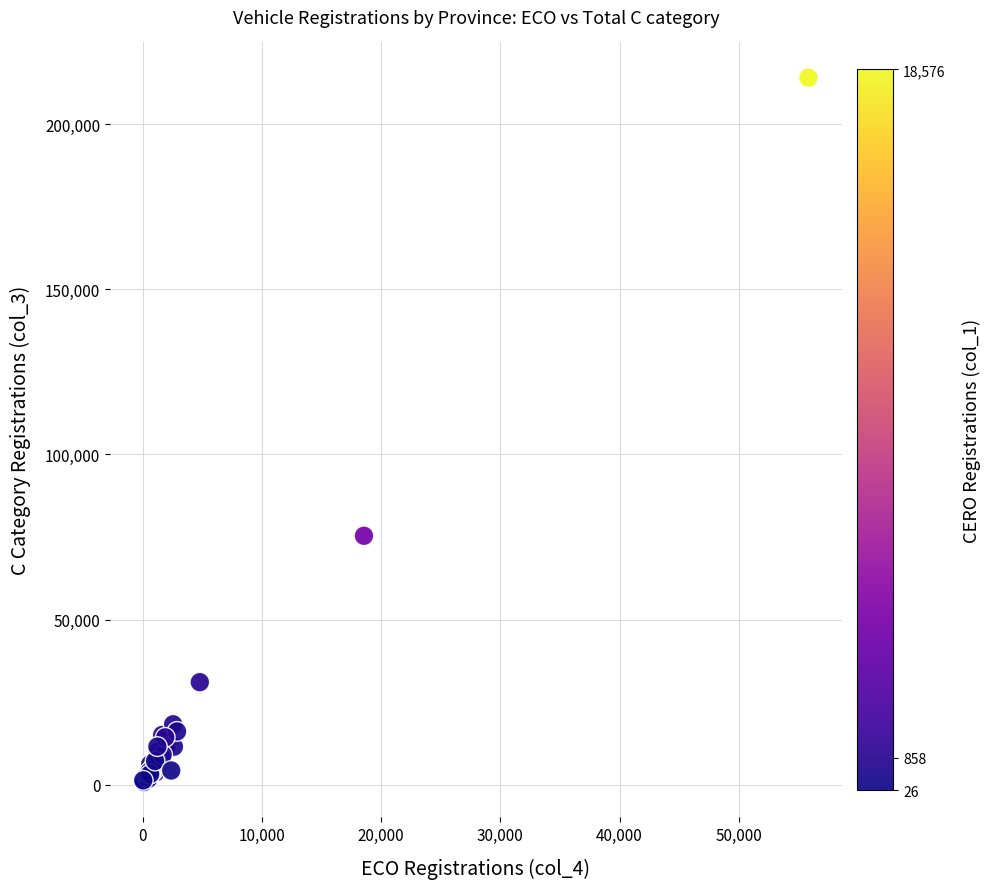

What Y value in the scatter plot is closest to 107463?

75371